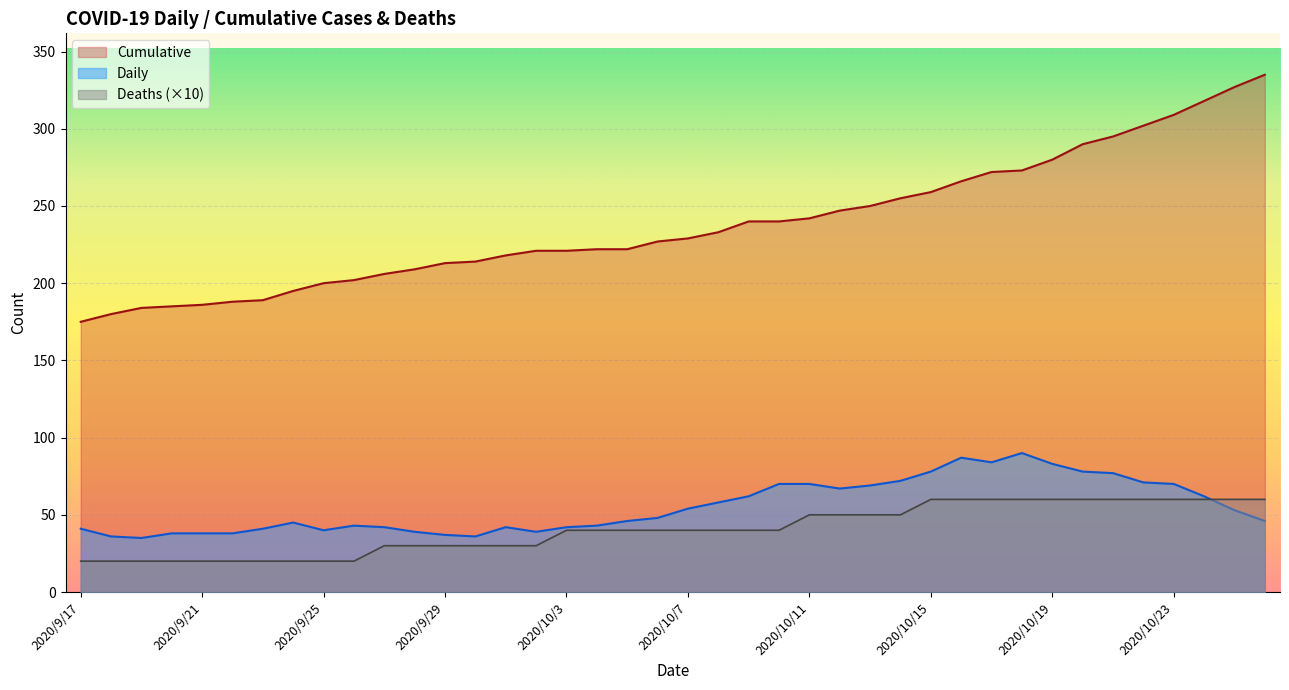

What is the difference between the maximum and minimum values?

55